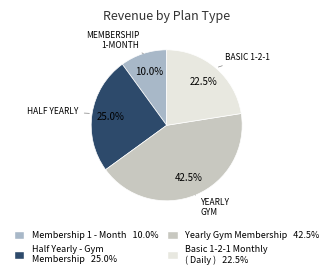

How many slices are in this pie chart?

4